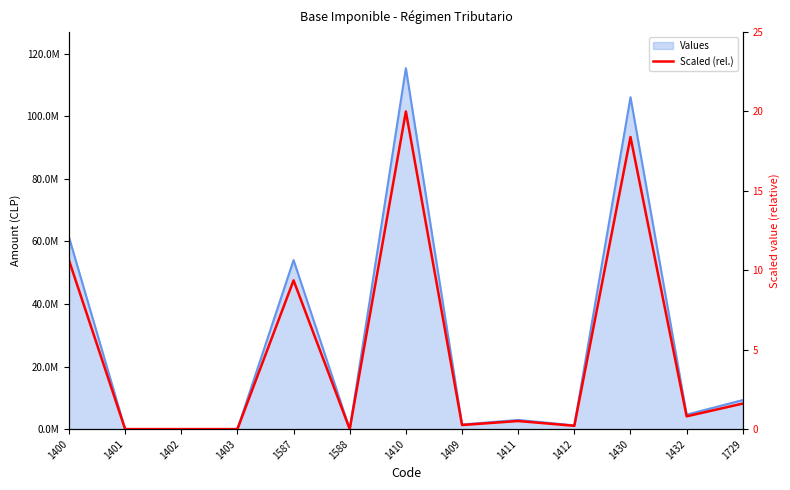

What is the label of the 12th point from the left?

1432